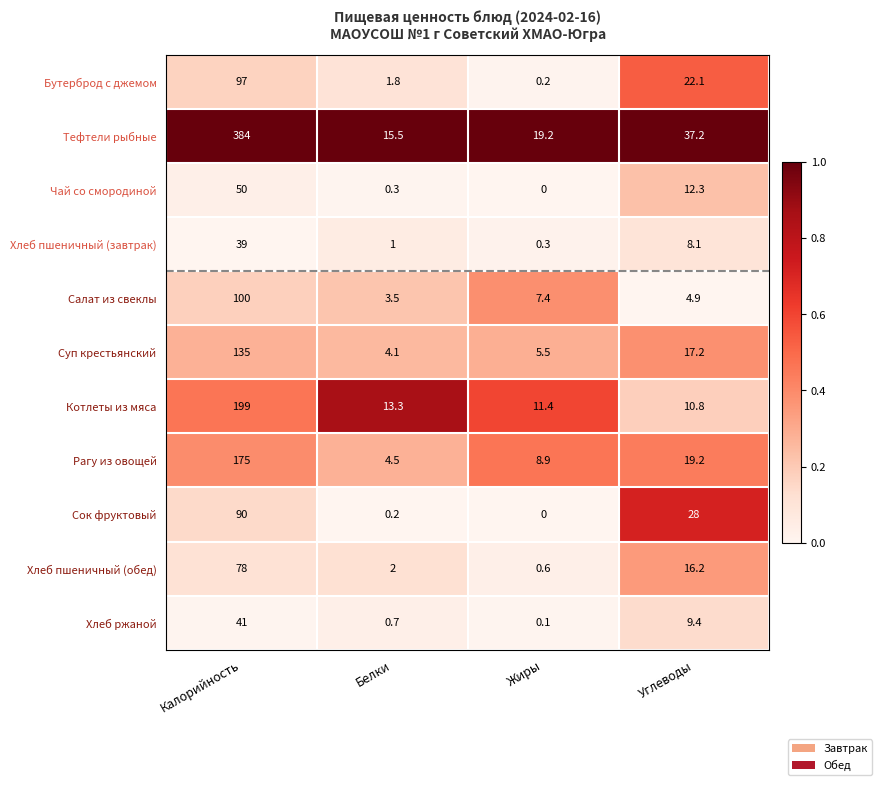

What is the difference between the Бутерброд с джемом values at Белки and Жиры?

1.6